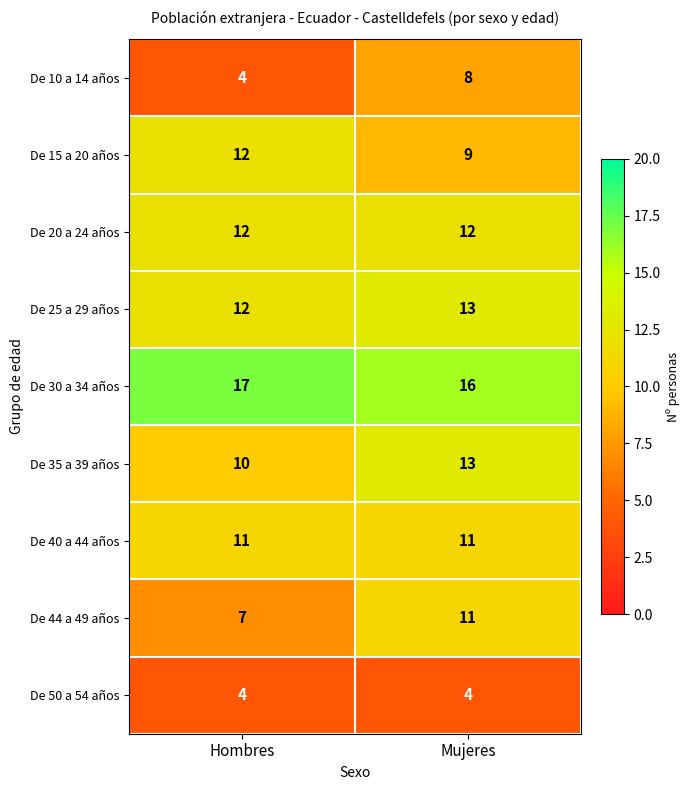

What is the minimum value shown in the chart?

4